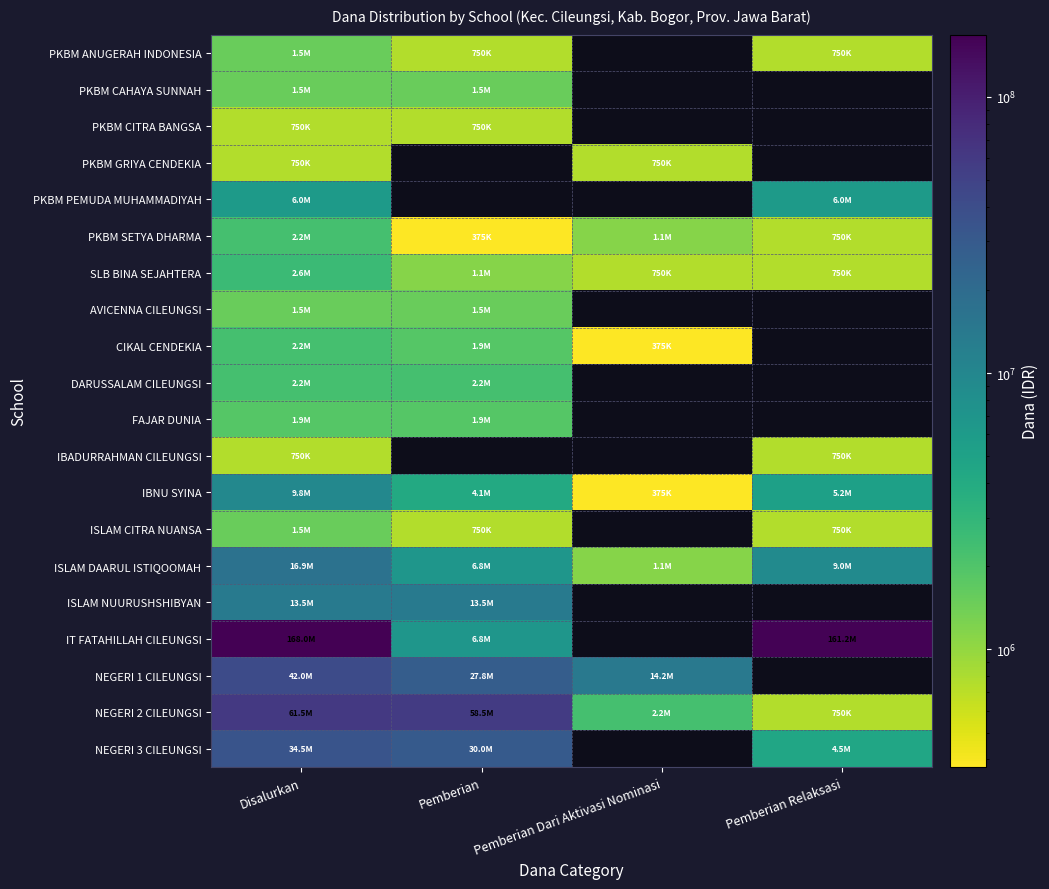

How many categories are shown in the chart?

4